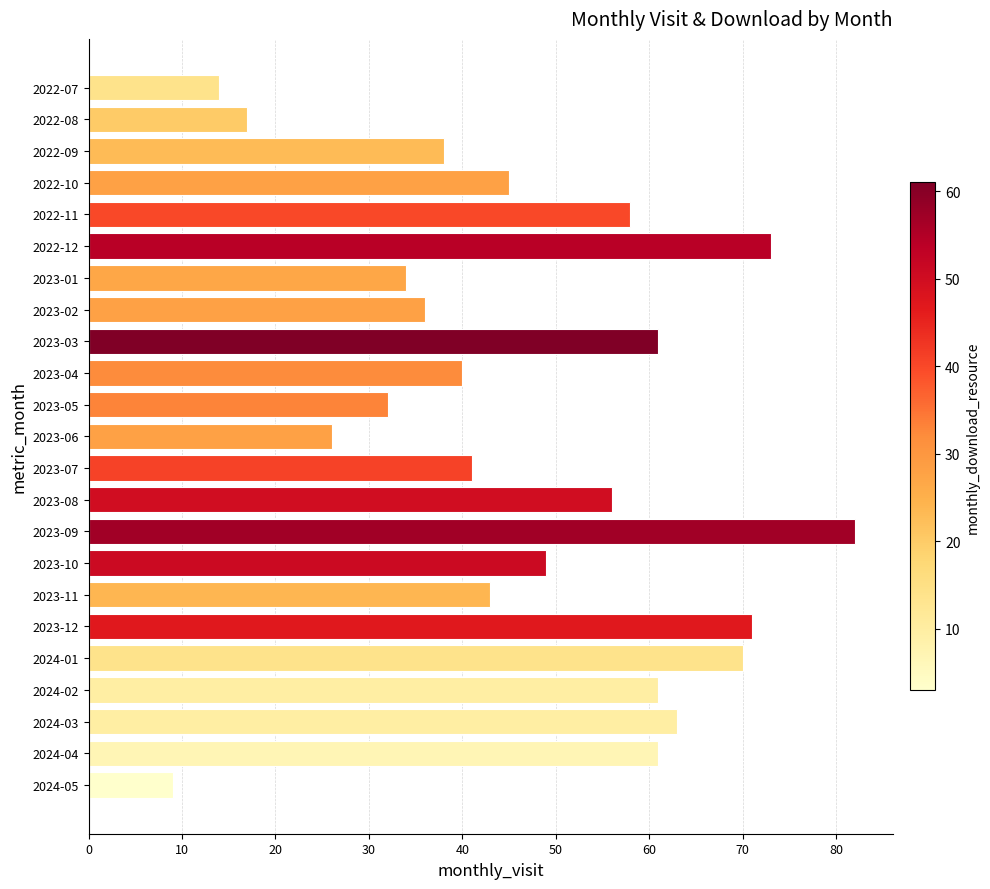

What position from the top is 2023-03?

9